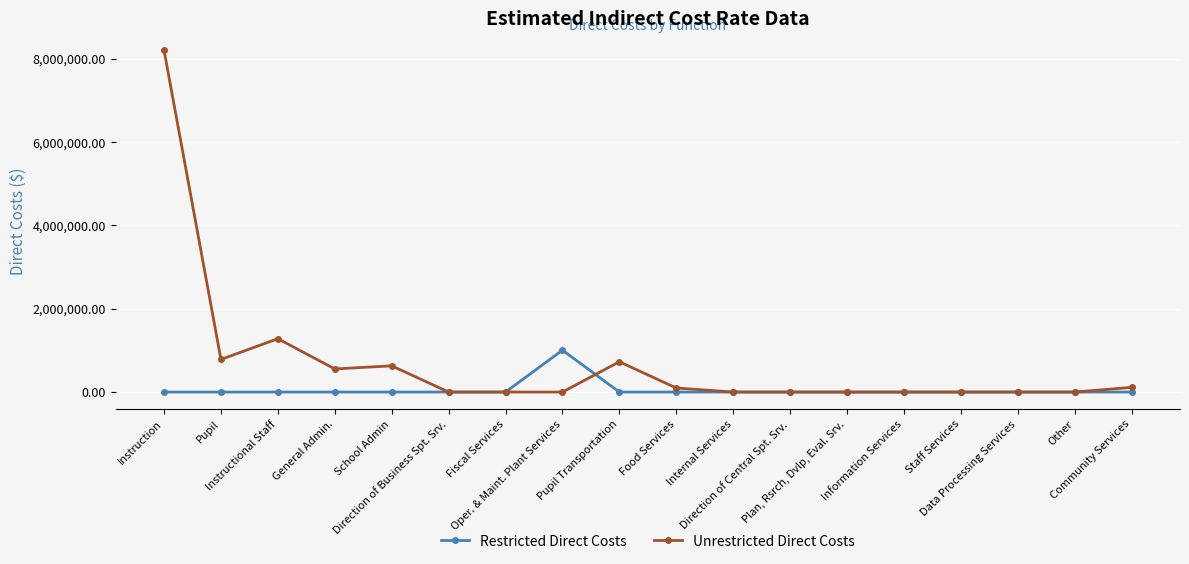

Rank the series by their maximum value, from highest to lowest.

Unrestricted Direct Costs, Restricted Direct Costs